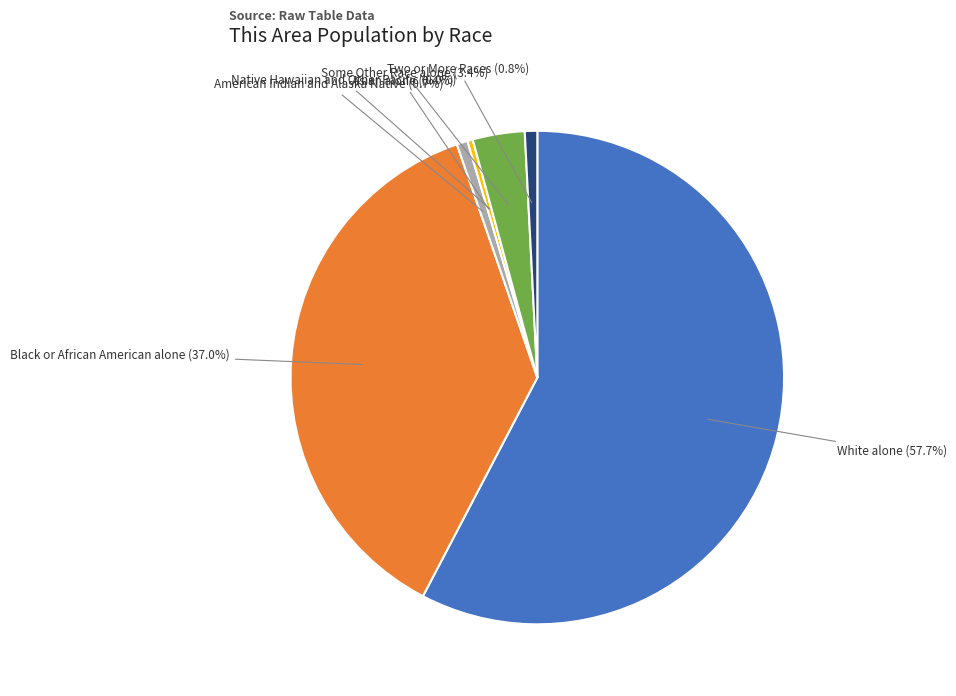

Which slice represents more than half of the pie?

White alone